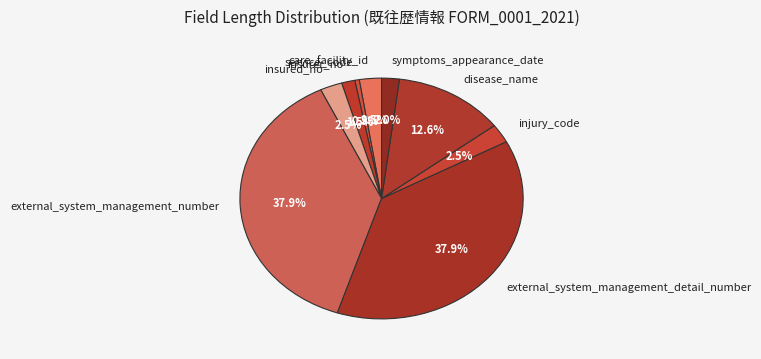

Combined, do injury_code and external_system_management_number account for over 50%?

No